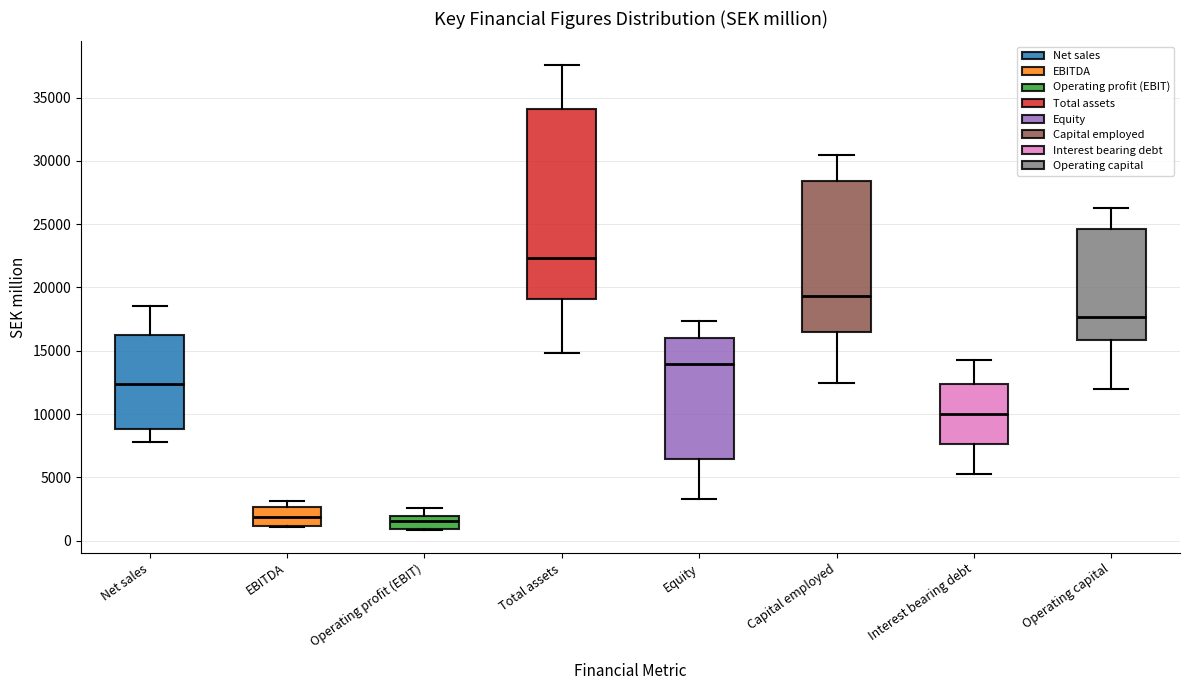

Reading left to right, transcribe this box plot: for each box, give where its median line is, the range the box spans, and where its two whiskers end, as read against the y-axis. The values are not printed on the chart, so give them approximately, as read against the axis.

Net sales: median 12500, box 9000 to 16000, whiskers 8000 to 18500
EBITDA: median 2000, box 1000 to 2500, whiskers 1000 to 3000
Operating profit (EBIT): median 1500, box 1000 to 2000, whiskers 1000 to 2500
Total assets: median 22500, box 19000 to 34000, whiskers 15000 to 37500
Equity: median 14000, box 6500 to 16000, whiskers 3500 to 17500
Capital employed: median 19500, box 16500 to 28500, whiskers 12500 to 30500
Interest bearing debt: median 10000, box 7500 to 12500, whiskers 5500 to 14500
Operating capital: median 17500, box 16000 to 24500, whiskers 12000 to 26500